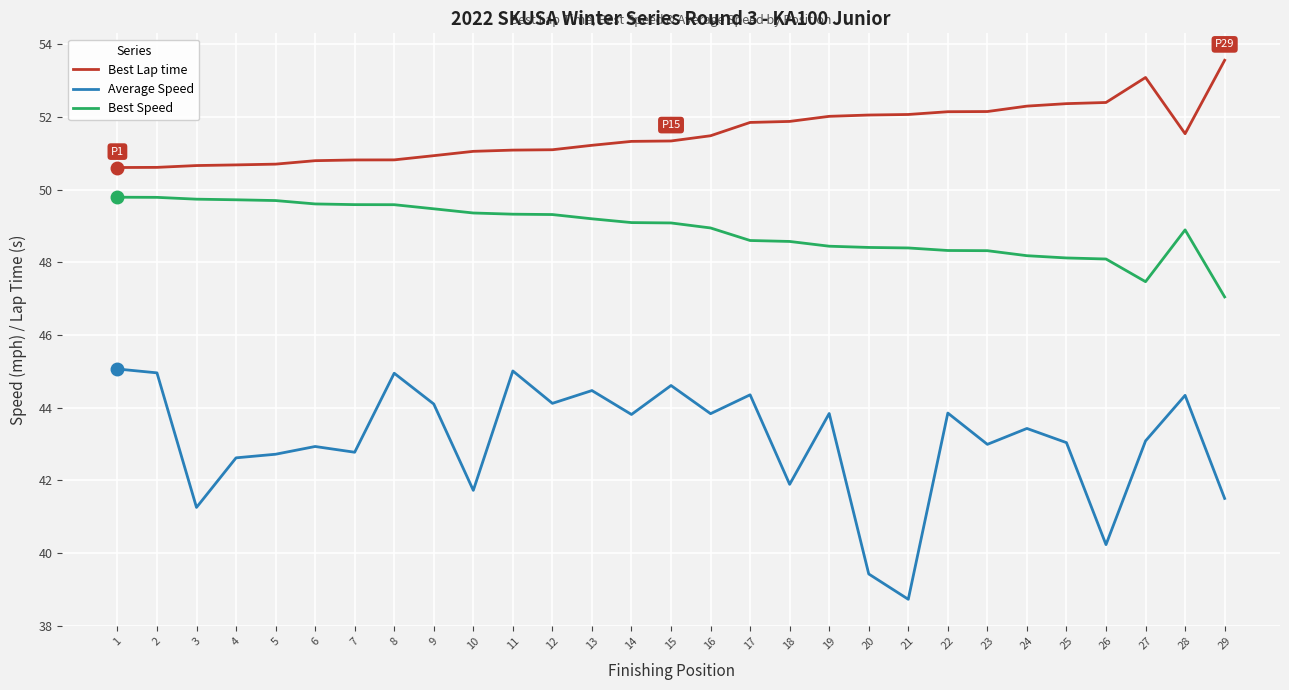

What is the spread (max minus min) of values at 16?

7.6